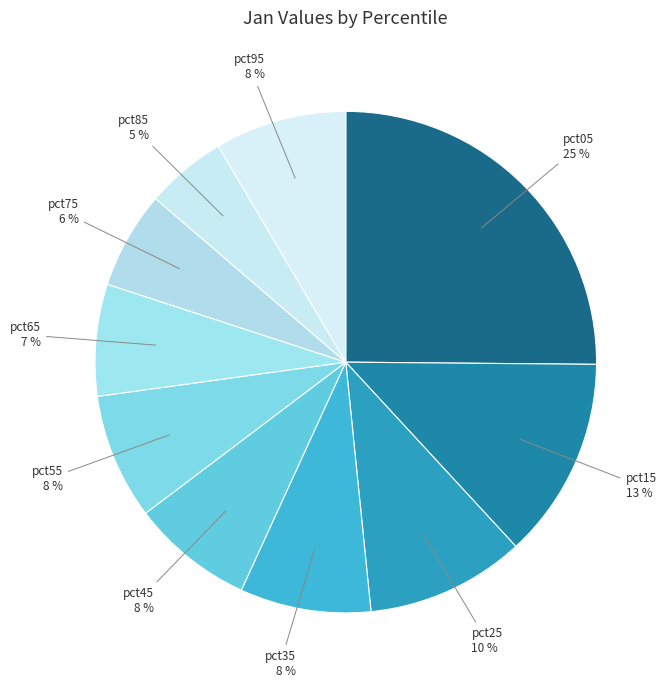

Which category has the biggest portion of the pie?

pct05